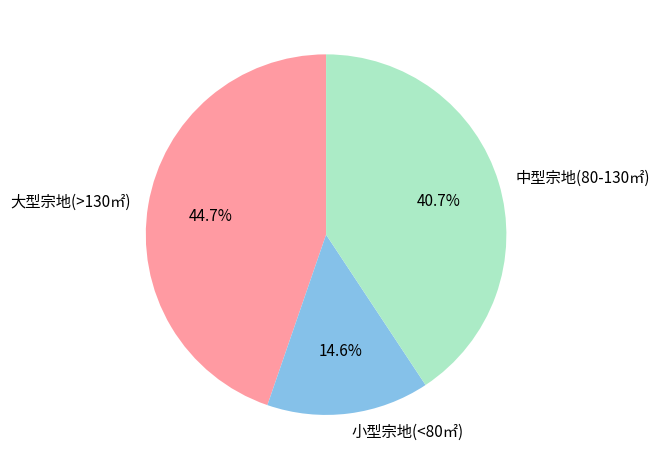

What is the ratio of the value at 中型宗地(80-130㎡) to the value at 大型宗地(>130㎡)?

0.9